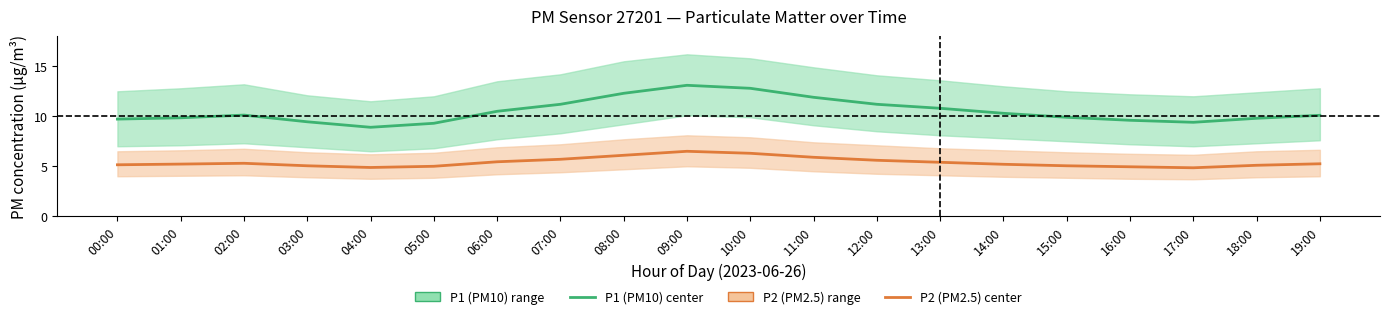

The P1 (PM10) center series shows 13.1 at 09:00. True or false?

True